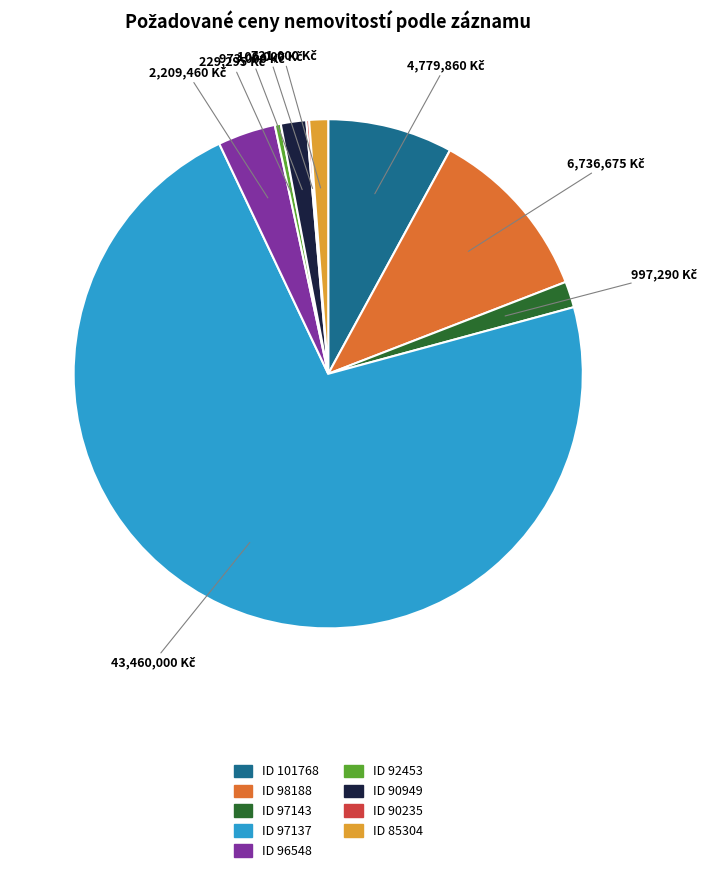

Is there any slice that represents more than half of the pie?

Yes